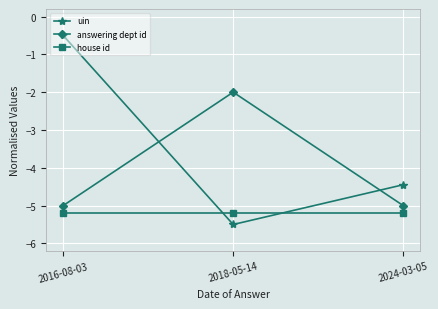

What is the label of the 3rd point from the left?

2024-03-05